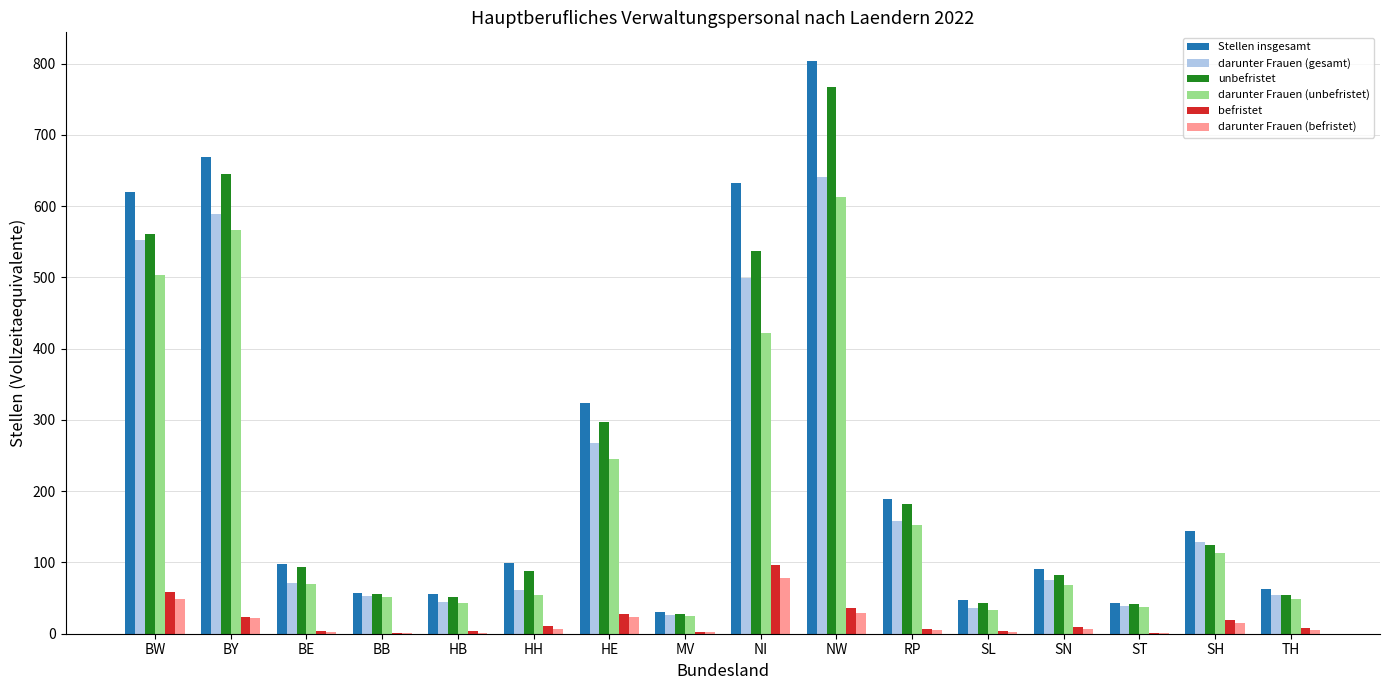

At which category does the chart reach its peak across all series?

NW